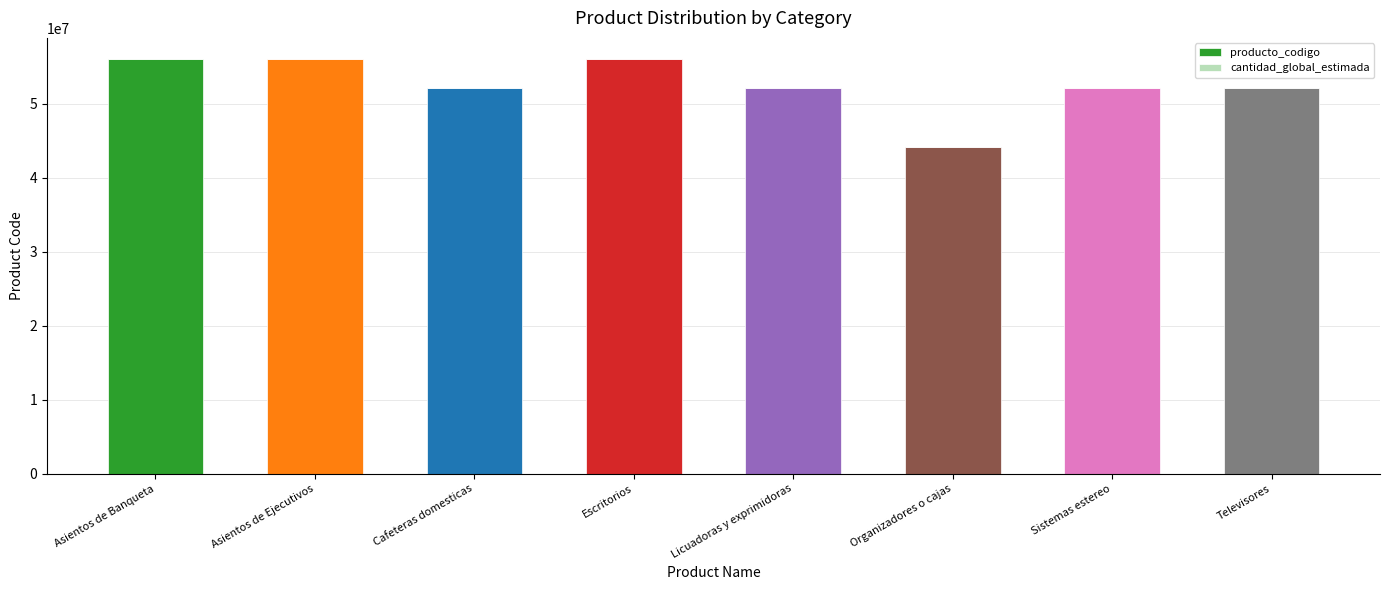

True or false: producto_codigo has a value of 78394059 at Cafeteras domesticas.

False